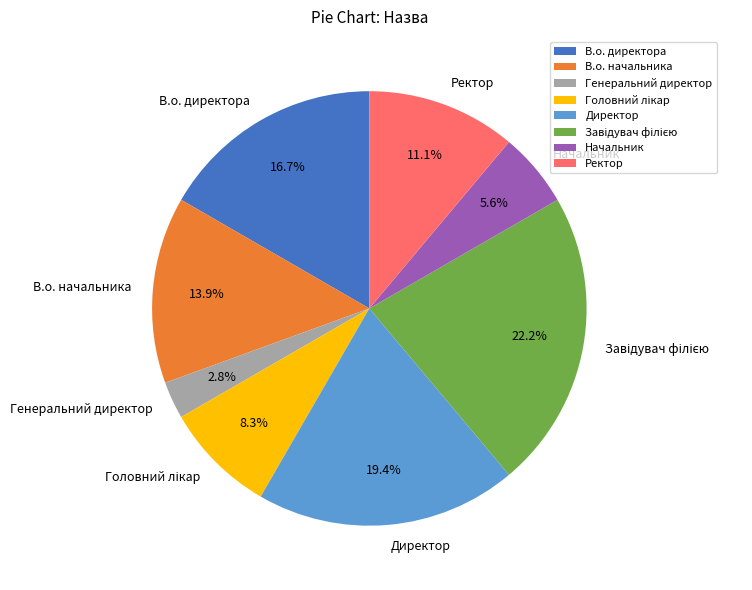

Does any single category account for the majority?

No